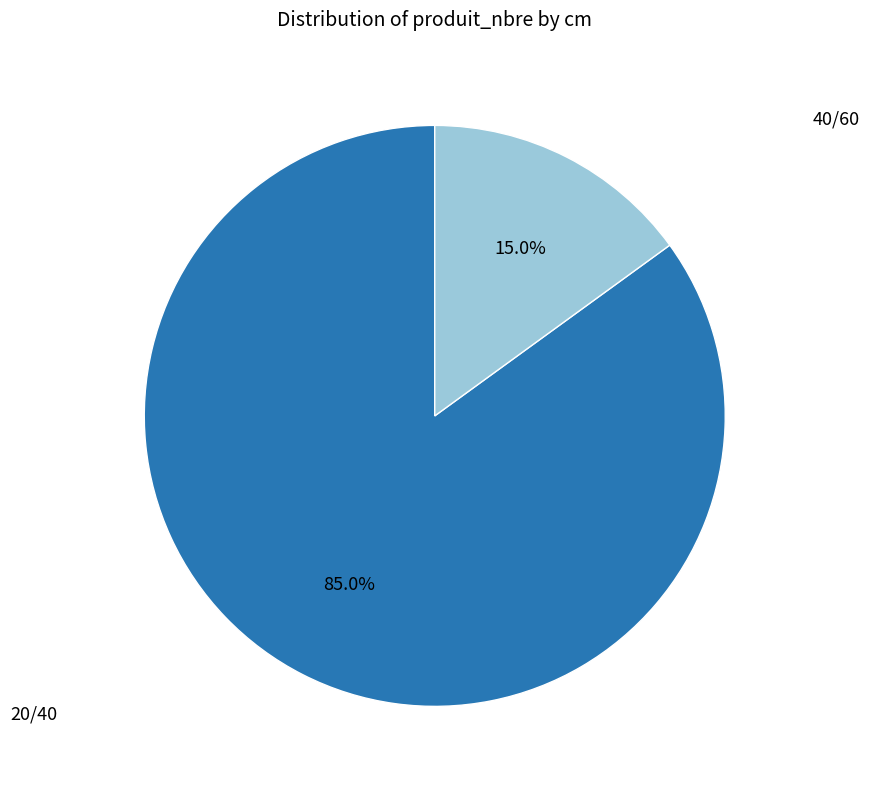

Does any single category account for the majority?

Yes